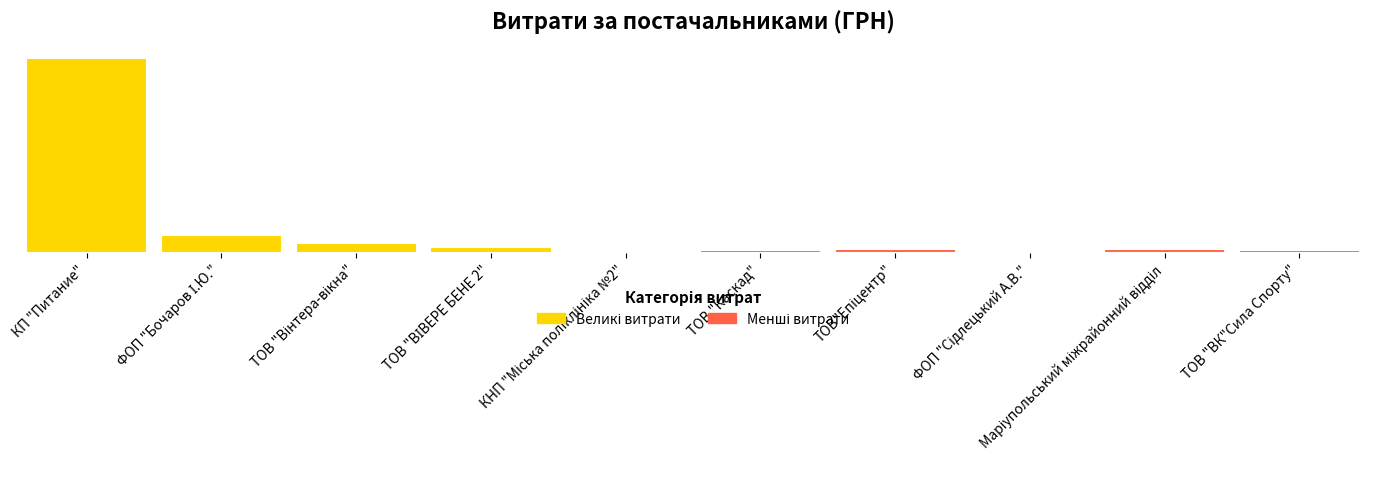

At how many categories does at least one series exceed 463068?

1